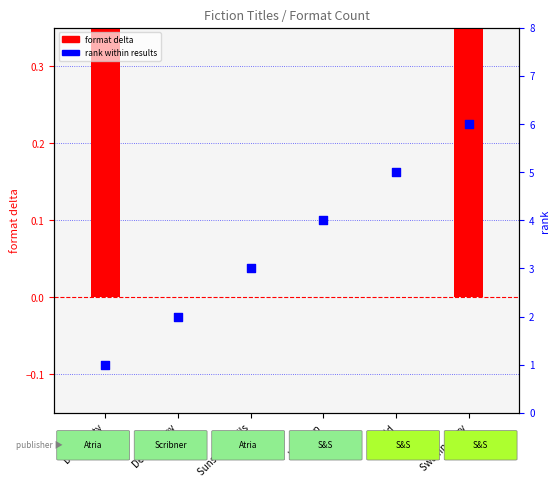

What are all the series names shown in the legend?

format delta, rank within results